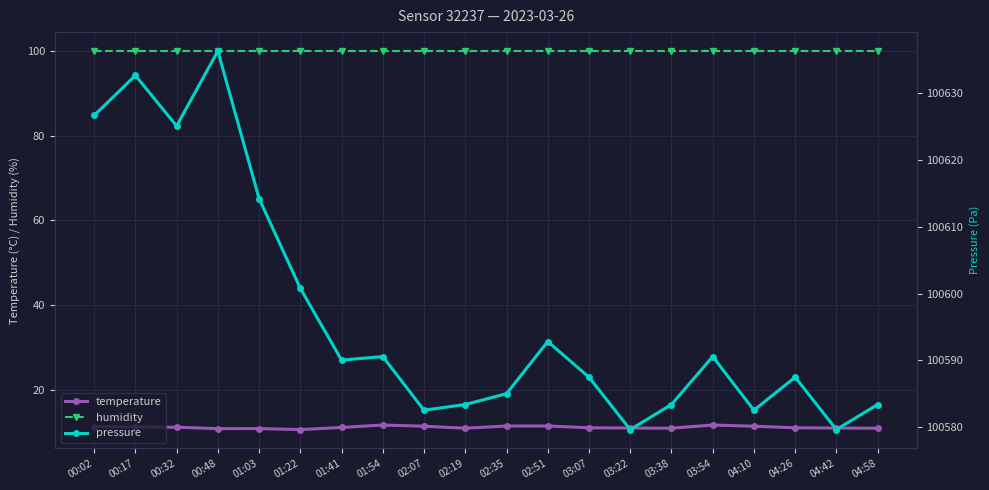

The value of pressure at 00:02 is 176080.5. True or false?

False